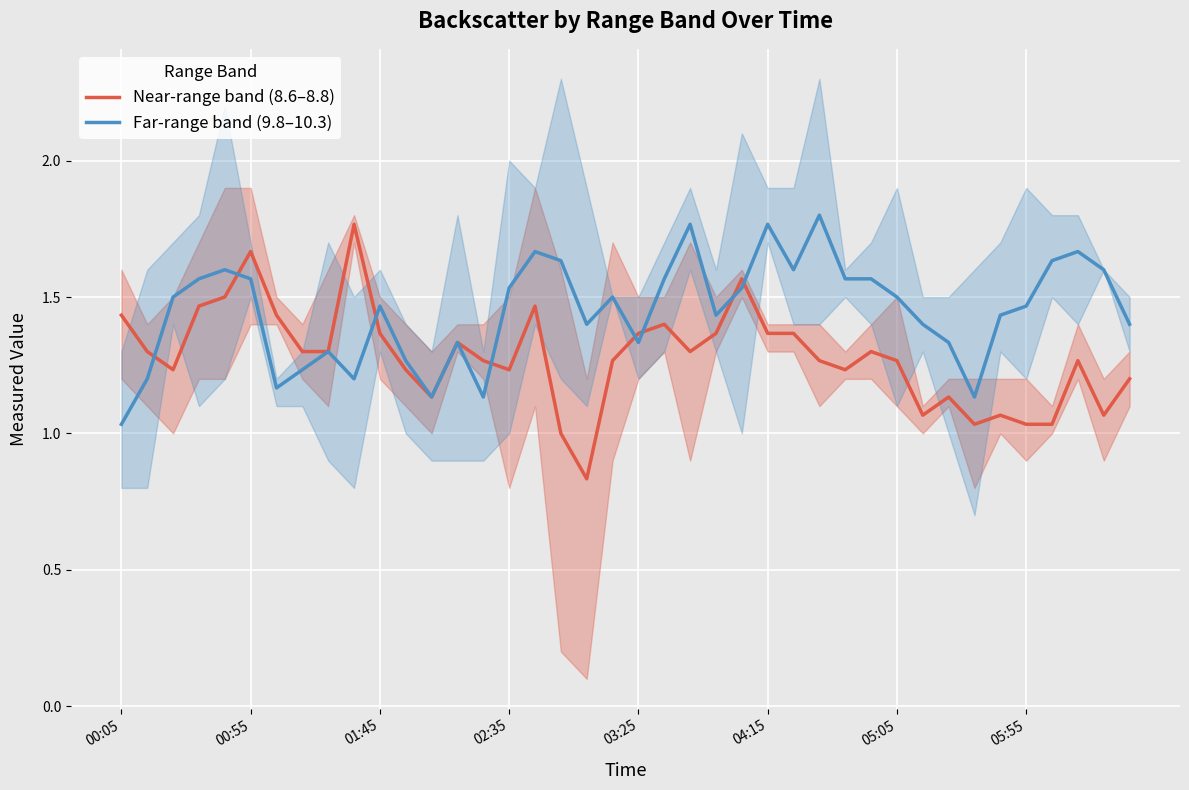

At which label does Far-range band (9.8–10.3) reach its minimum?

00:05